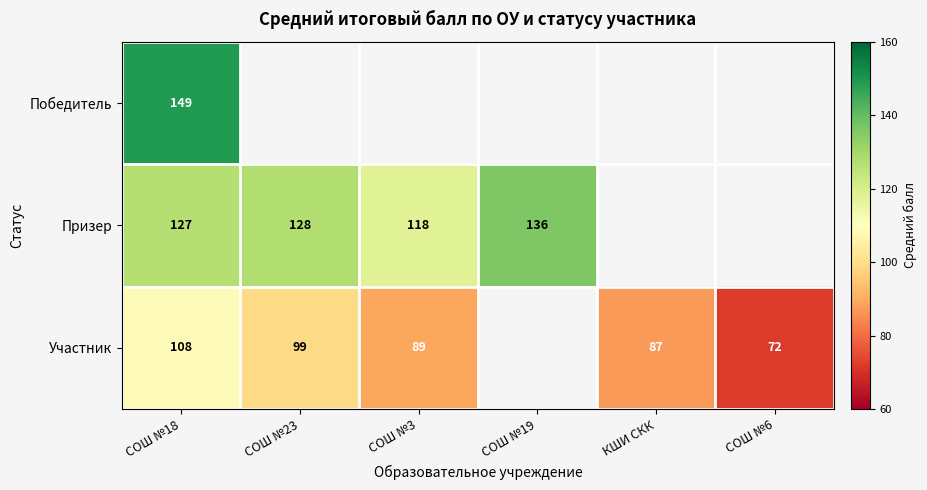

True or false: Участник has a value of 89 at СОШ №3.

True